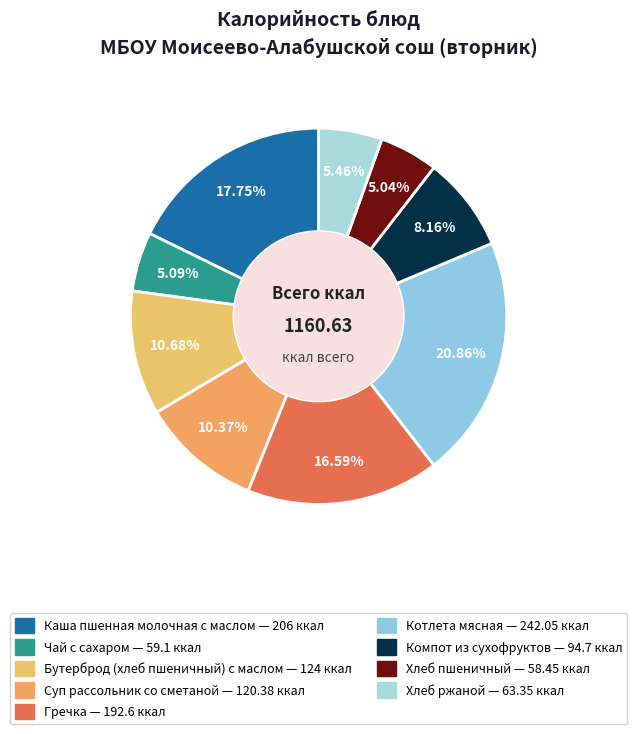

What is the ratio of the value at Бутерброд (хлеб пшеничный) с маслом to the value at Хлеб пшеничный?

2.1